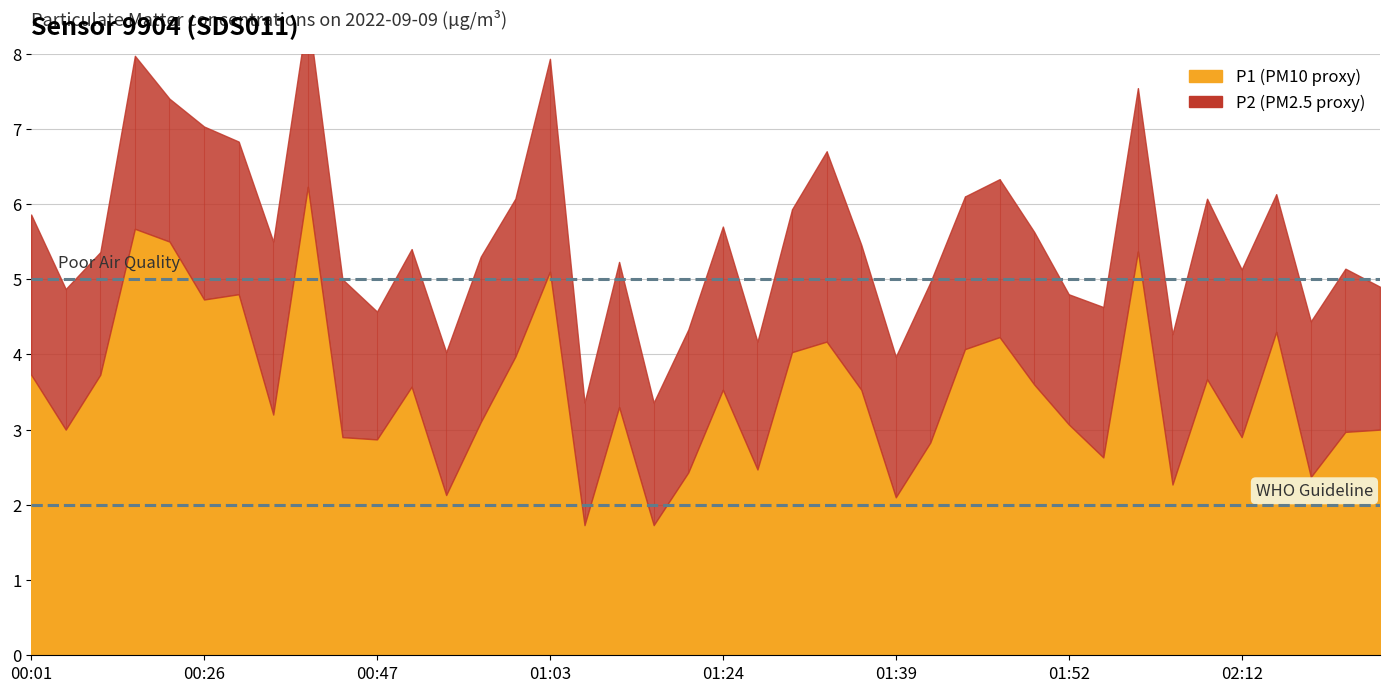

Rank the series by their average value, from highest to lowest.

P1, P2